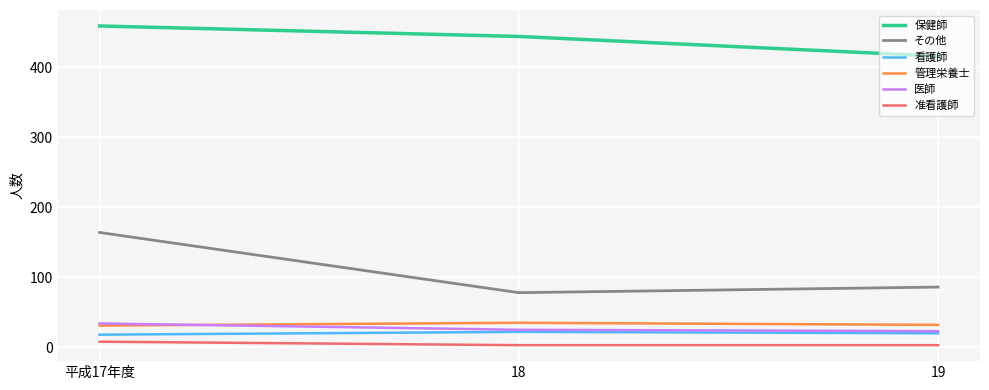

What is the minimum value for 医師?

23